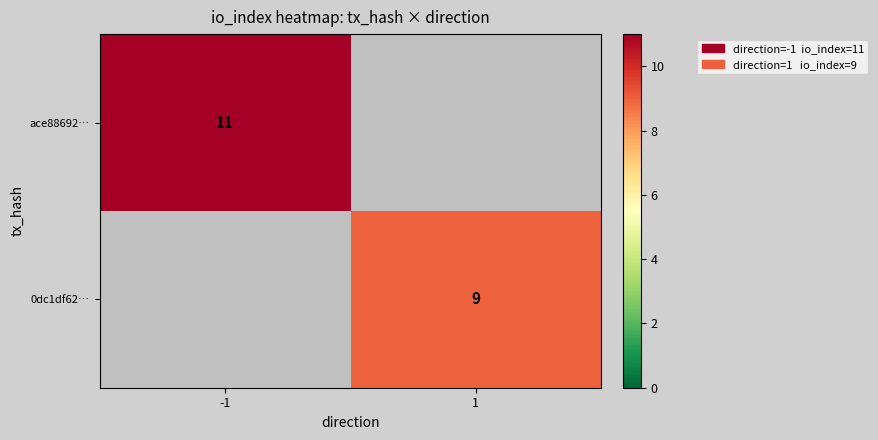

How many categories are shown in the chart?

2